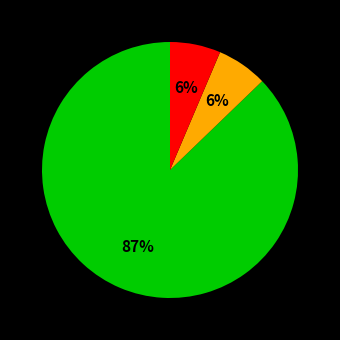

How many slices are in this pie chart?

3